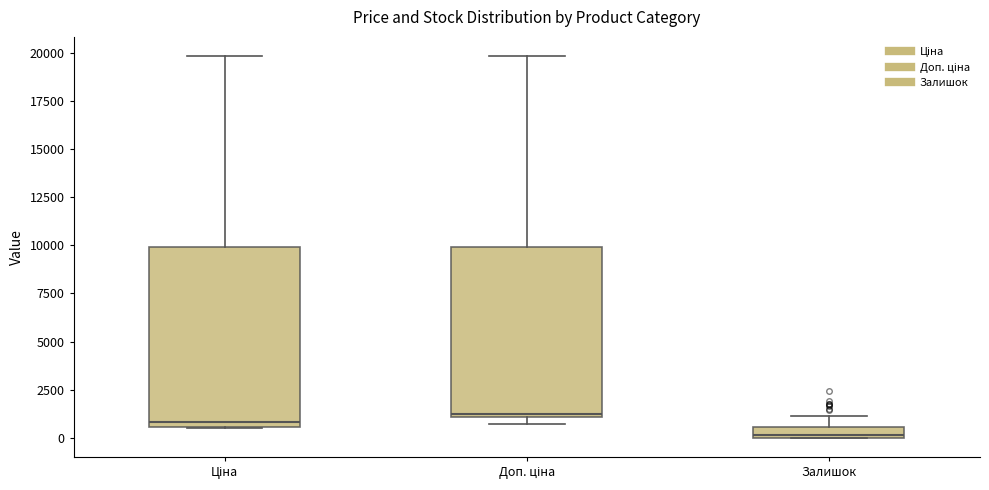

Which box's median line is the lowest?

Залишок